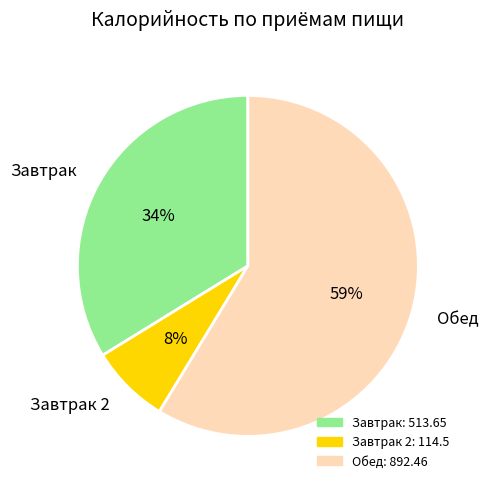

Which slice represents more than half of the pie?

Обед